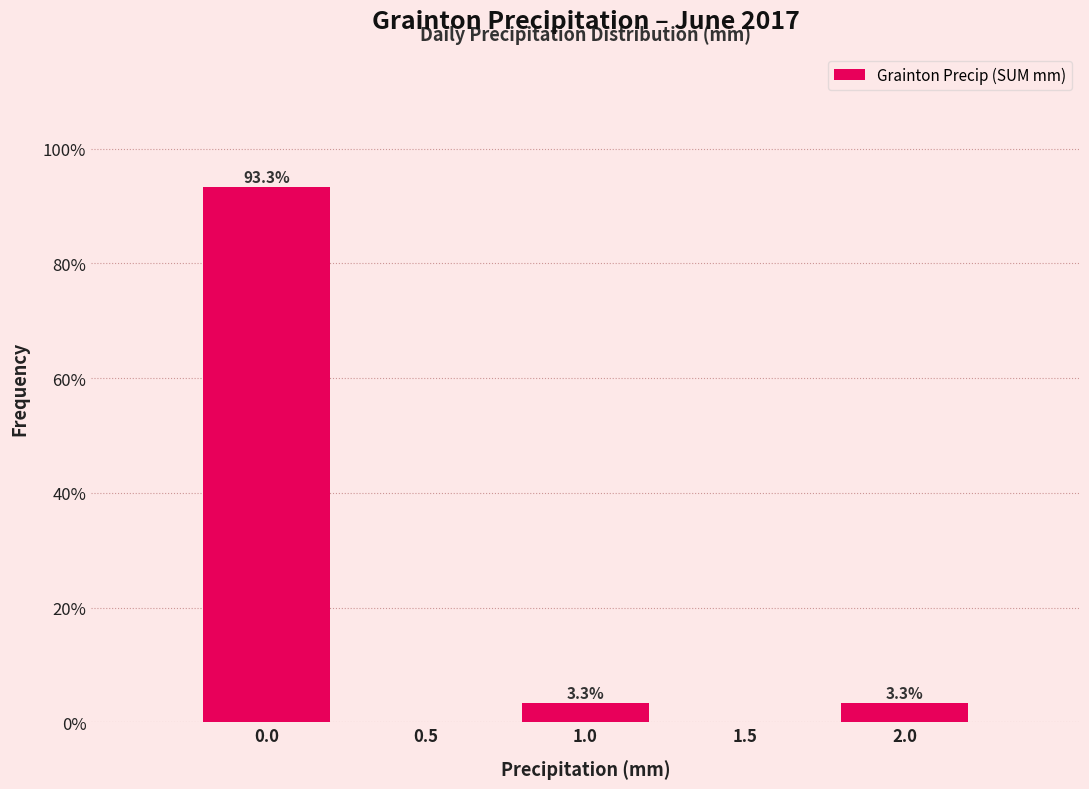

Reading right to left, what are all the values shown in this chart?

2.0=3.3	1.5=0.0	1.0=3.3	0.5=0.0	0.0=93.3